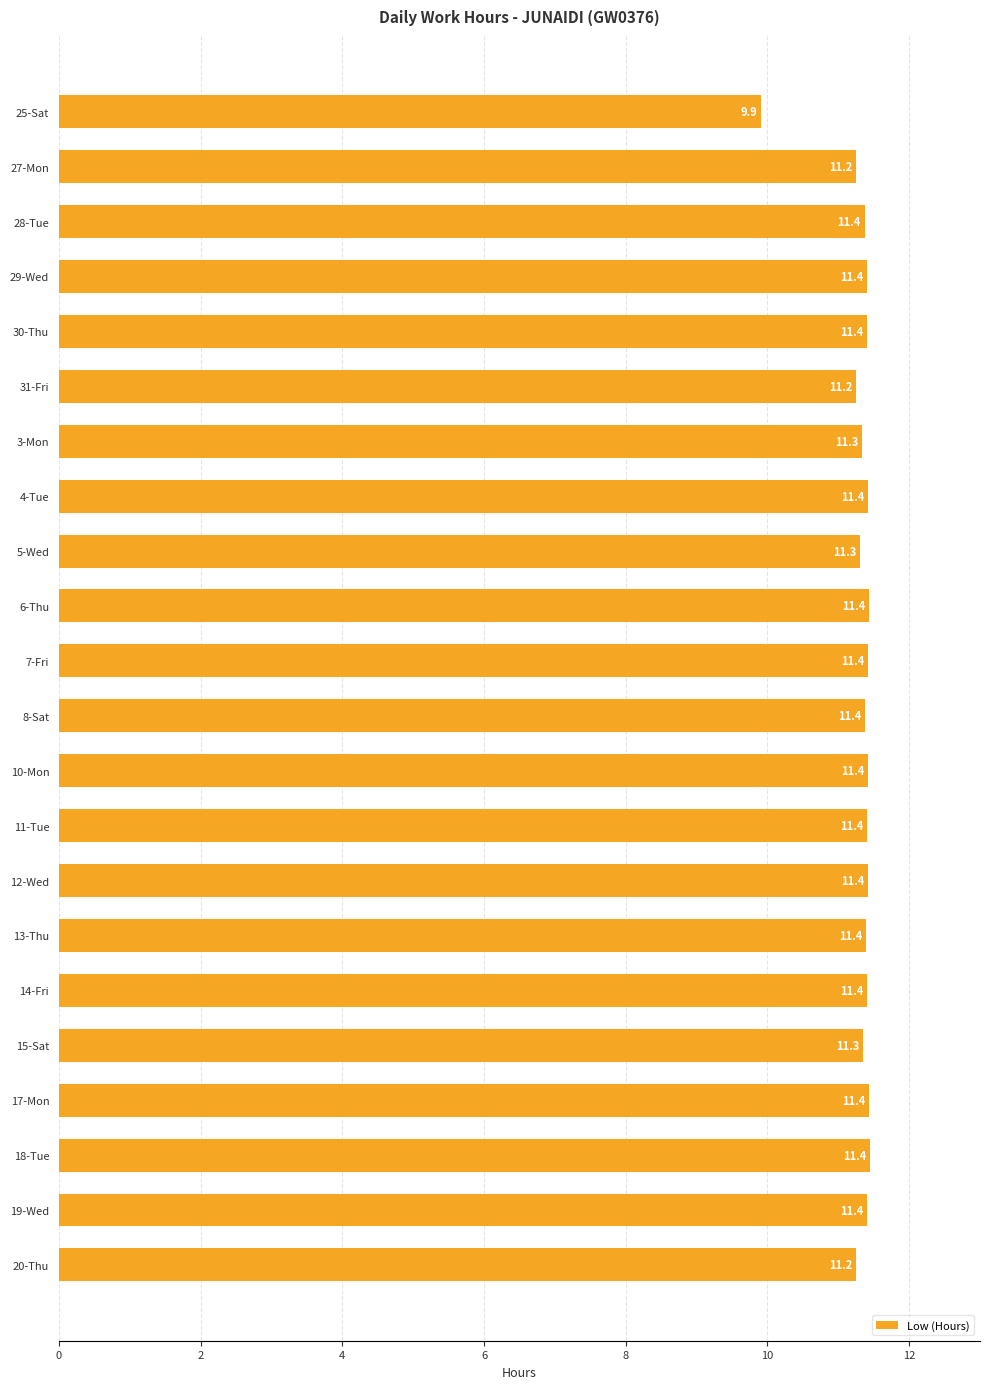

What is the average value?

11.3